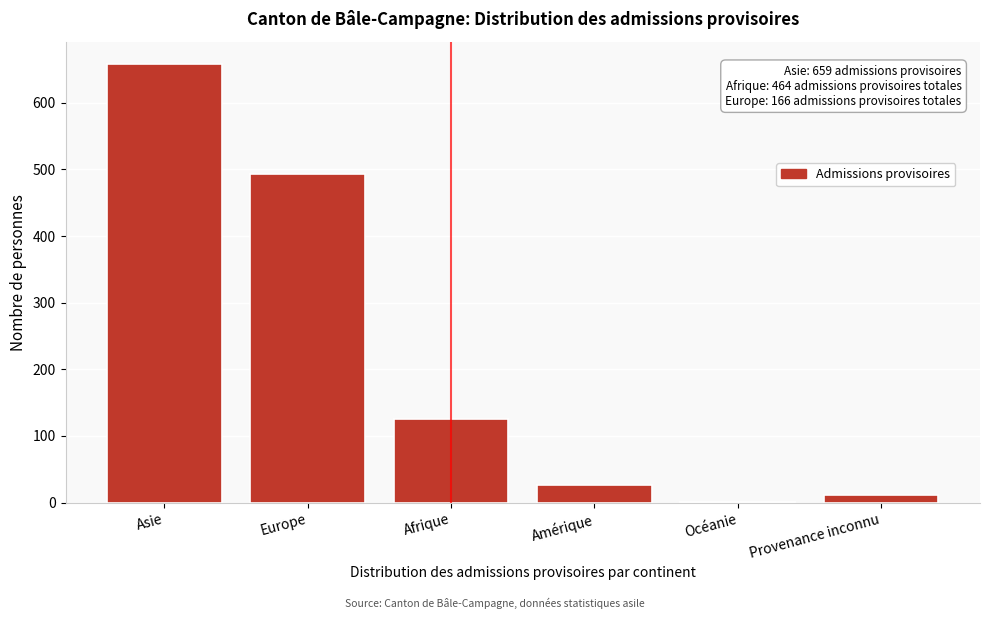

Reading right to left, list all the values displayed in this chart.

Provenance inconnu=12	Océanie=1	Amérique=27	Afrique=126	Europe=493	Asie=659